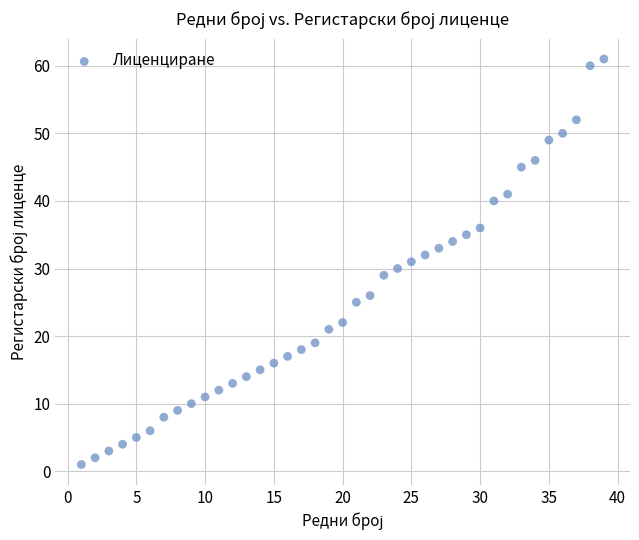

What is the range of X values (max minus min)?

38